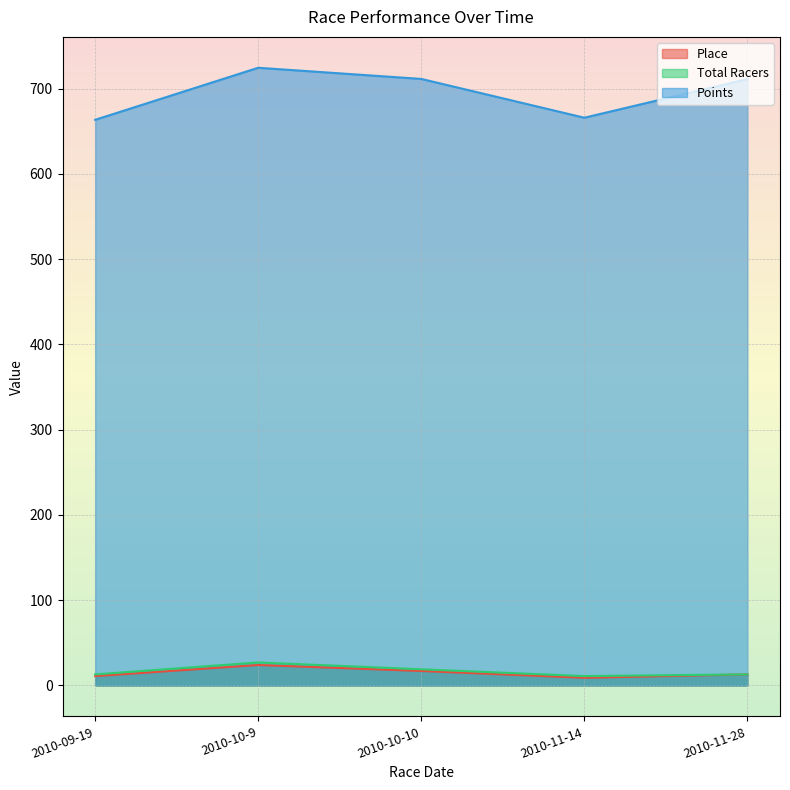

True or false: Place and Total Racers intersect in this chart.

False